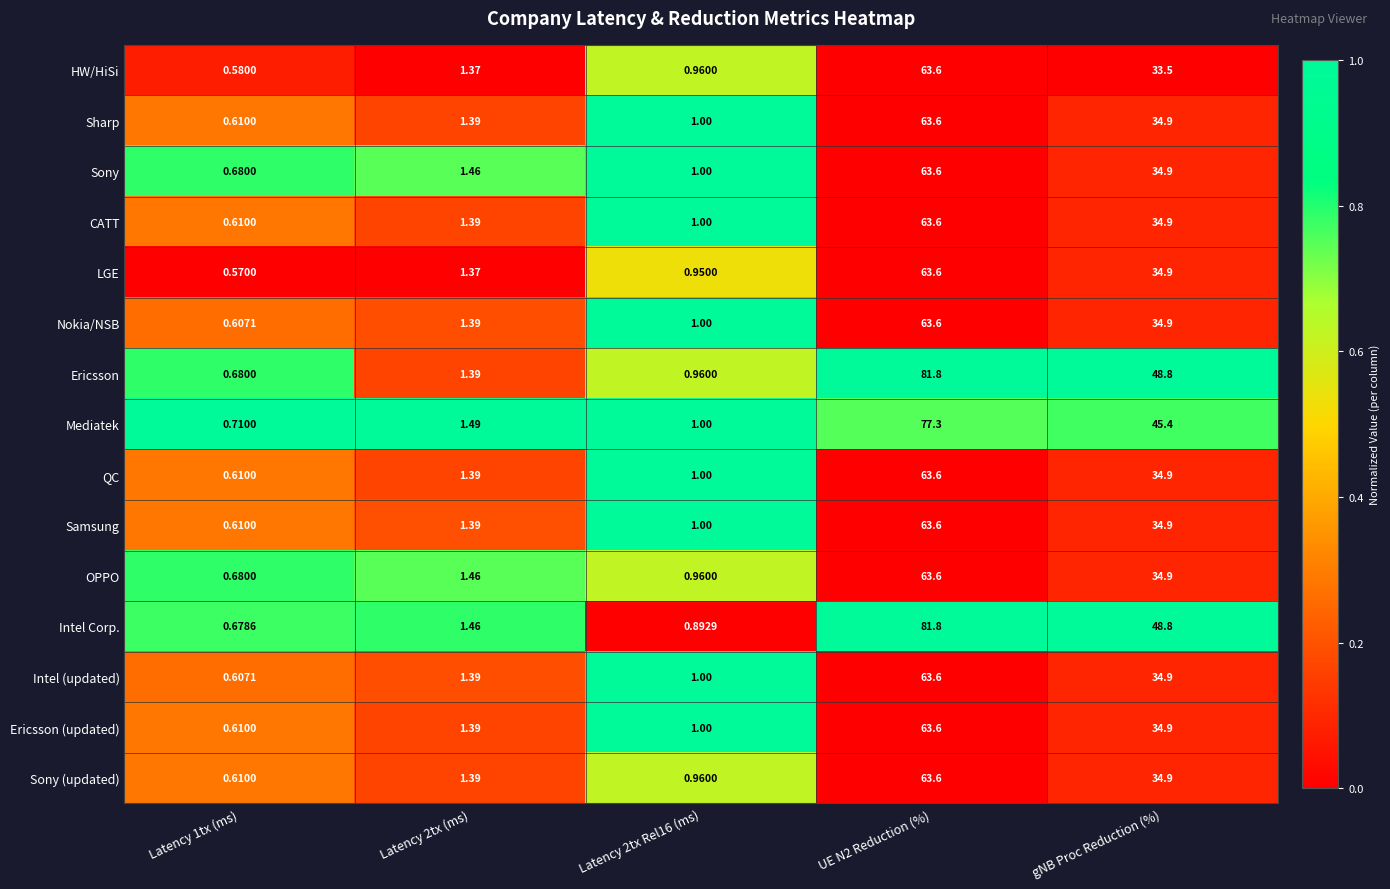

What is the difference between the highest and lowest values at UE N2 Reduction (%)?

18.2